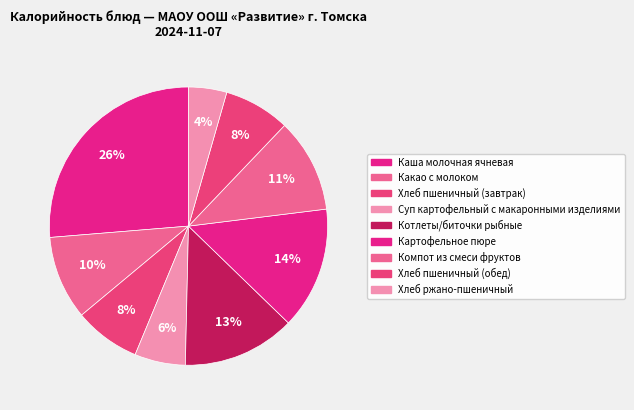

What is the smallest slice in the pie chart?

Хлеб ржано-пшеничный